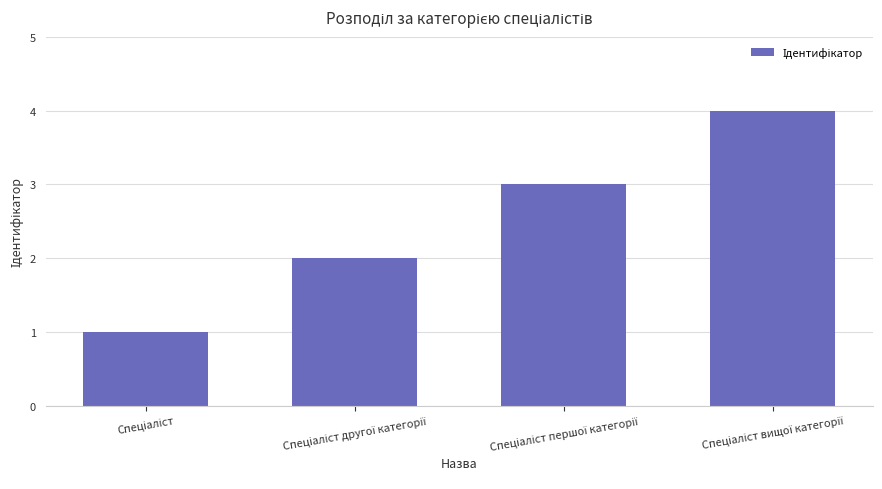

What is the minimum value shown in the chart?

1